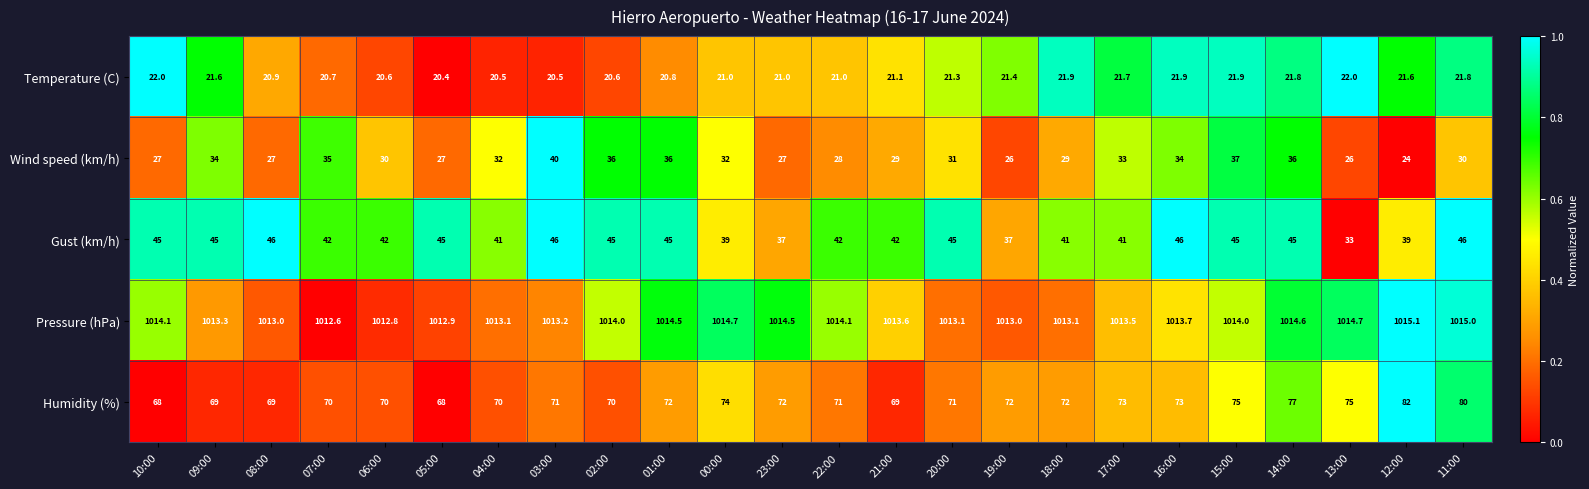

At which label does Pressure (hPa) reach its minimum?

07:00